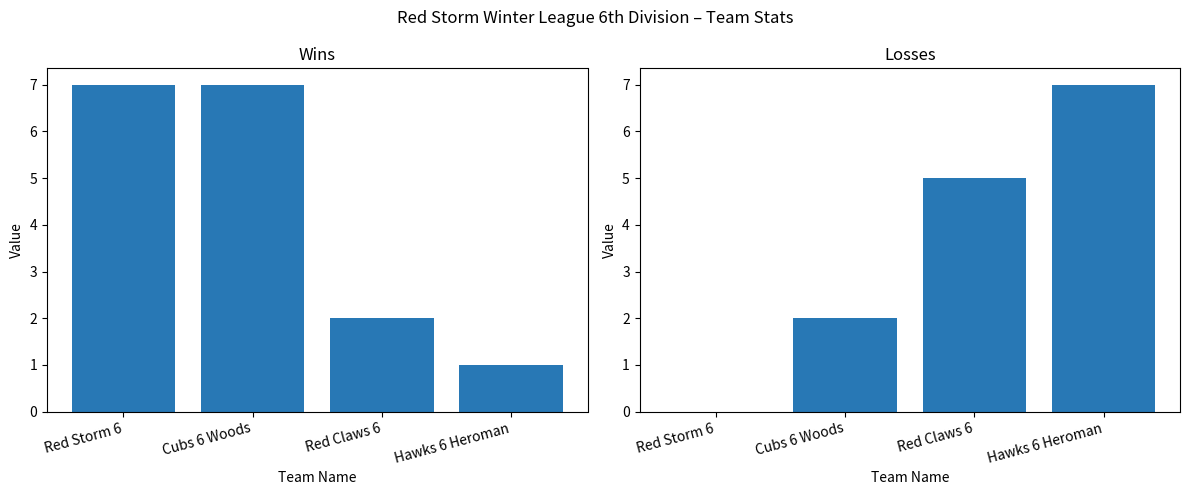

List the labels in order of Losses value, smallest first.

Red Storm 6, Cubs 6 Woods, Red Claws 6, Hawks 6 Heroman